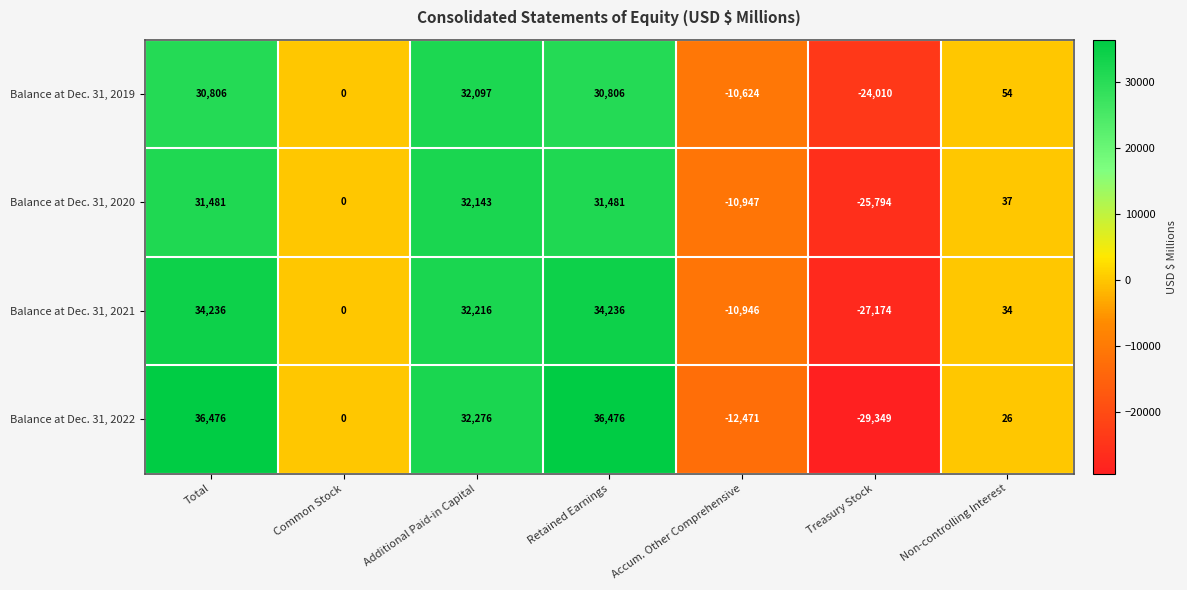

Read the Balance at Dec. 31, 2021 value at Total, to the nearest 10.

34240